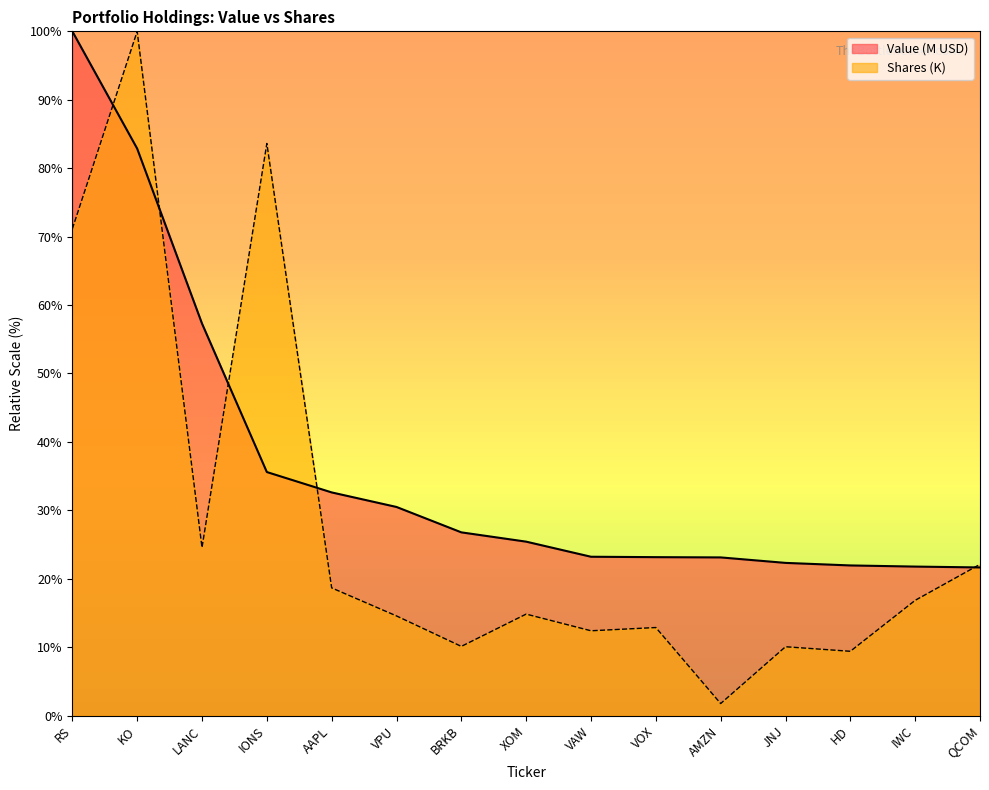

The Value (M) series shows 21.7 at QCOM. True or false?

True